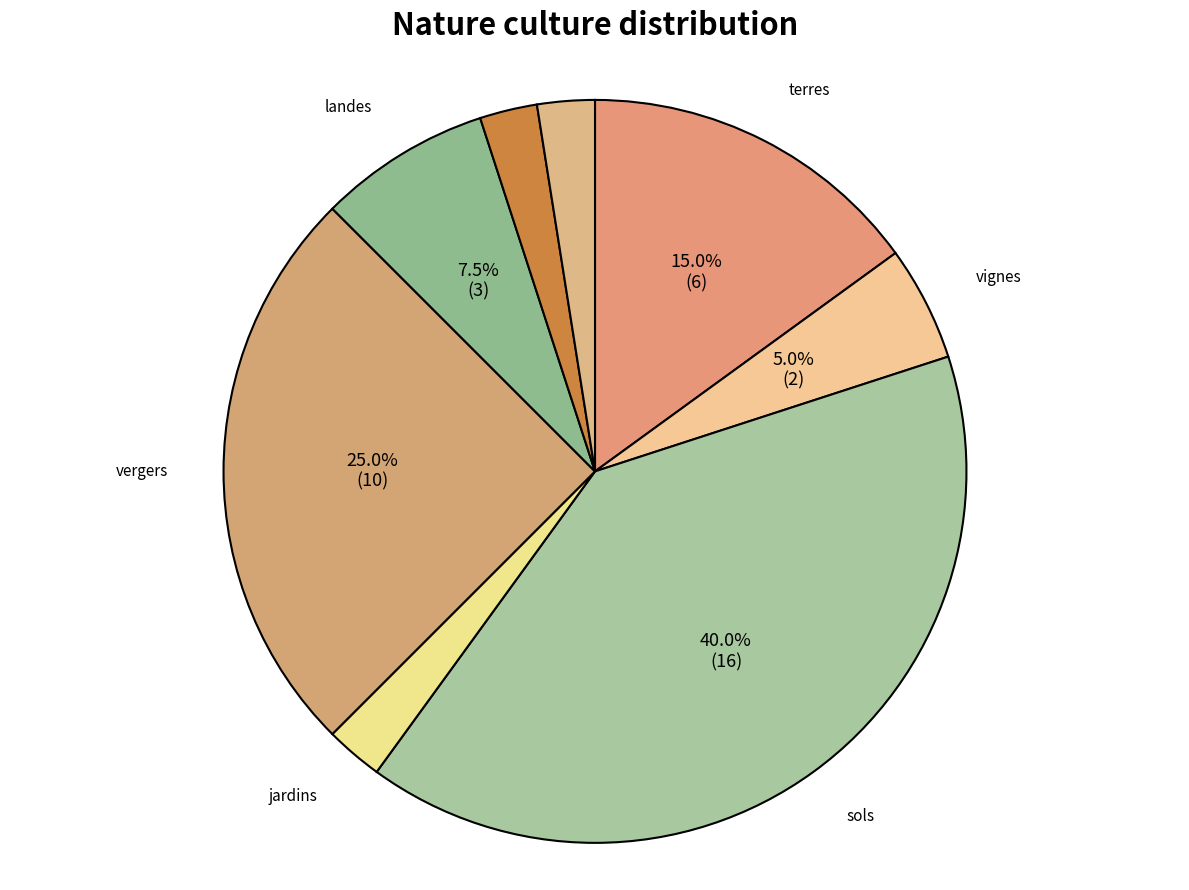

How many slices are in this pie chart?

8